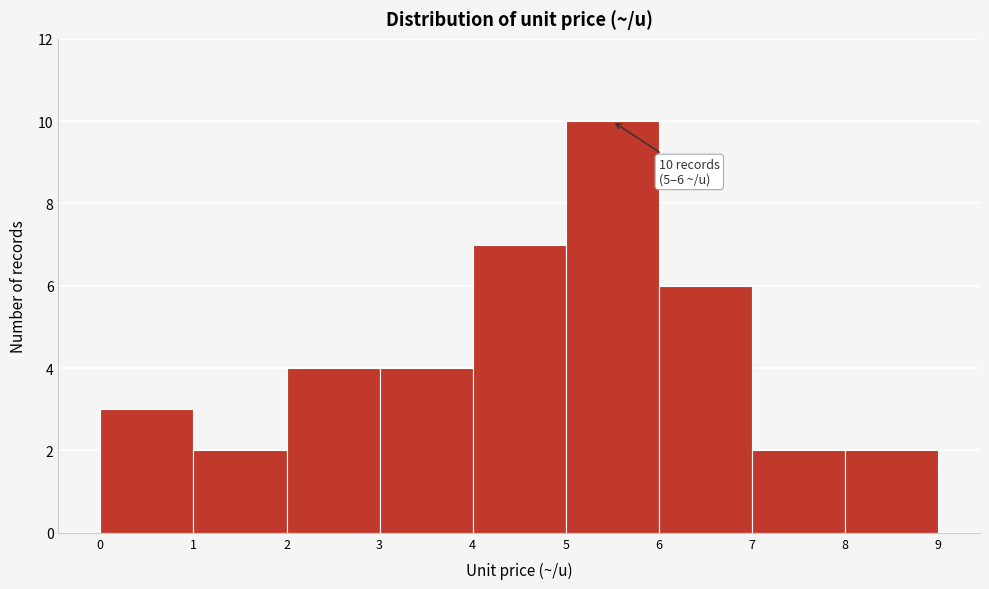

Over which range of the x-axis is the bar tallest?

5 to 6